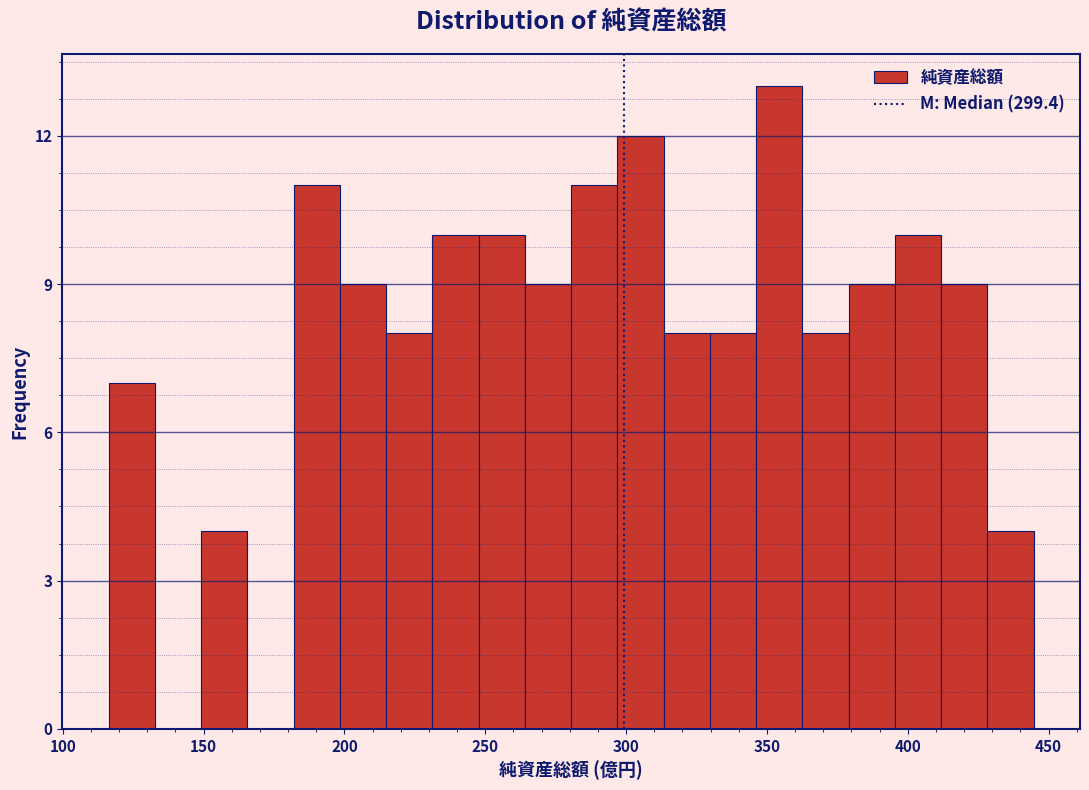

Read against the x-axis, roughly where is the centre of the tallest bar?

355